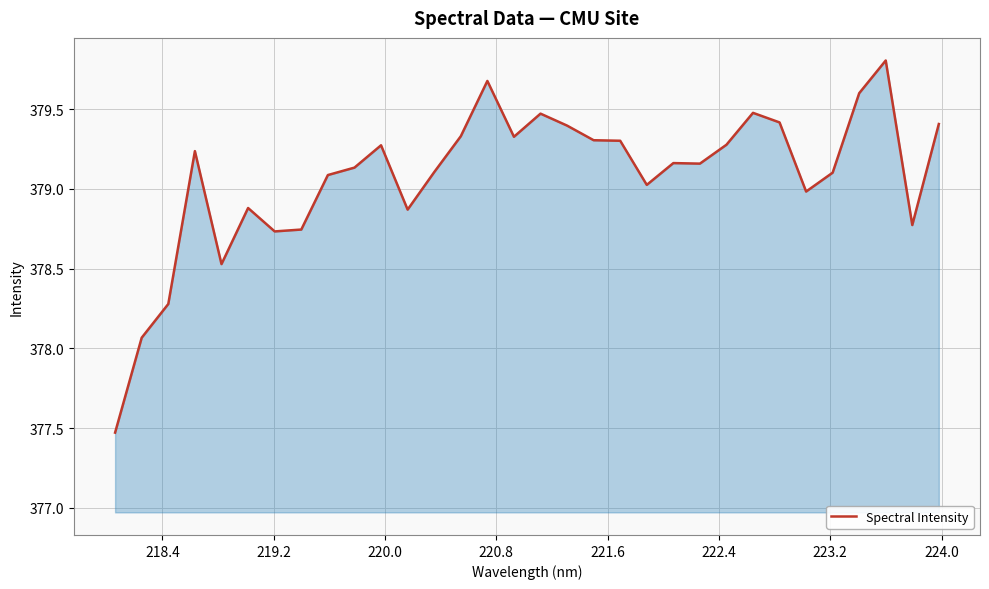

What is the difference between the maximum and minimum values?

2.3